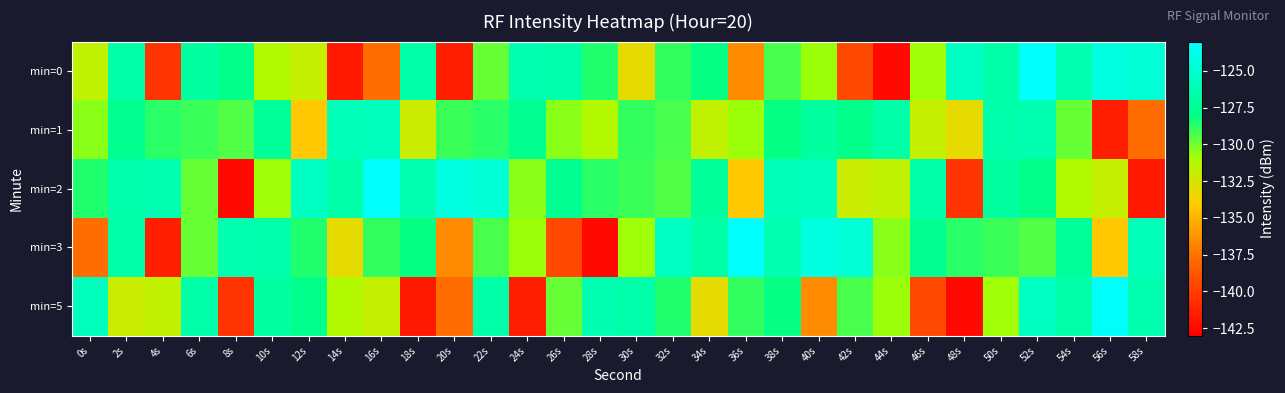

At which category does the chart reach its peak across all series?

52s